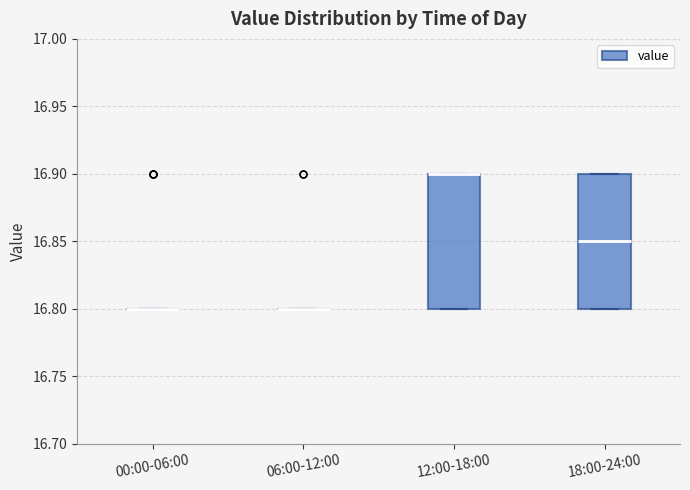

Reading left to right, read every box against the y-axis: the position of its median line, the range the box covers, and the ends of its whiskers. The values are not printed on the chart, so give them approximately, as read against the axis.

00:00-06:00: box collapsed to a line at 16.80, whiskers 16.80 to 16.80
06:00-12:00: box collapsed to a line at 16.80, whiskers 16.80 to 16.80
12:00-18:00: median 16.90 (drawn on the box's upper edge), box 16.80 to 16.90, whiskers 16.80 to 16.90
18:00-24:00: median 16.85, box 16.80 to 16.90, whiskers 16.80 to 16.90